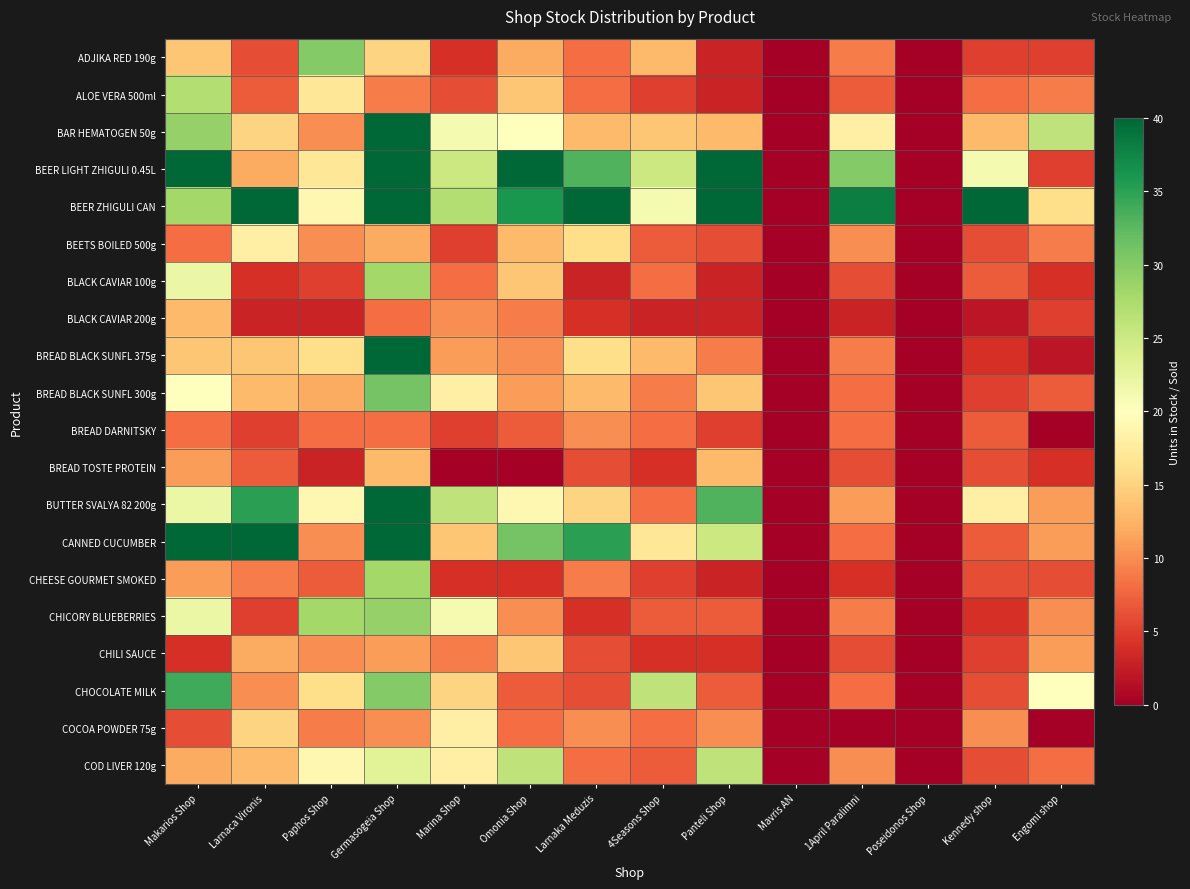

What is the spread (max minus min) of values at Paphos Shop?

27